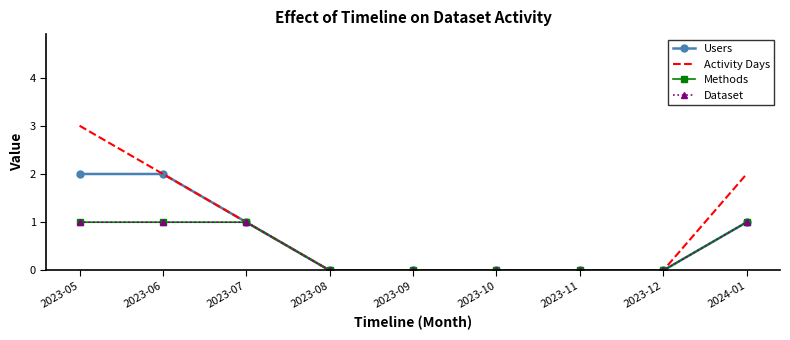

Reading left to right, transcribe all the data shown in this chart.

Users: 2	2	1	0	0	0	0	0	1
Activity Days: 3	2	1	0	0	0	0	0	2
Methods: 1	1	1	0	0	0	0	0	1
Dataset: 1	1	1	0	0	0	0	0	1